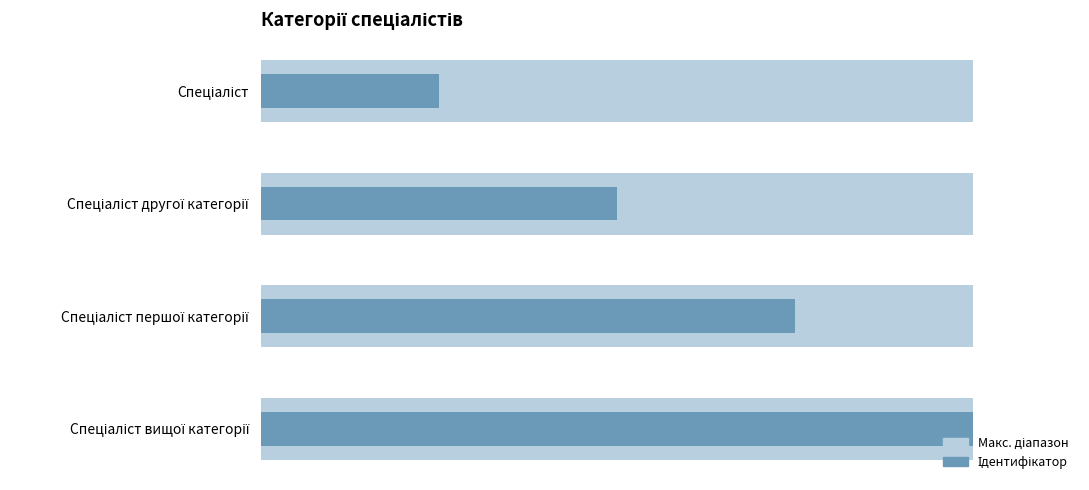

What is the maximum value shown in the chart?

4